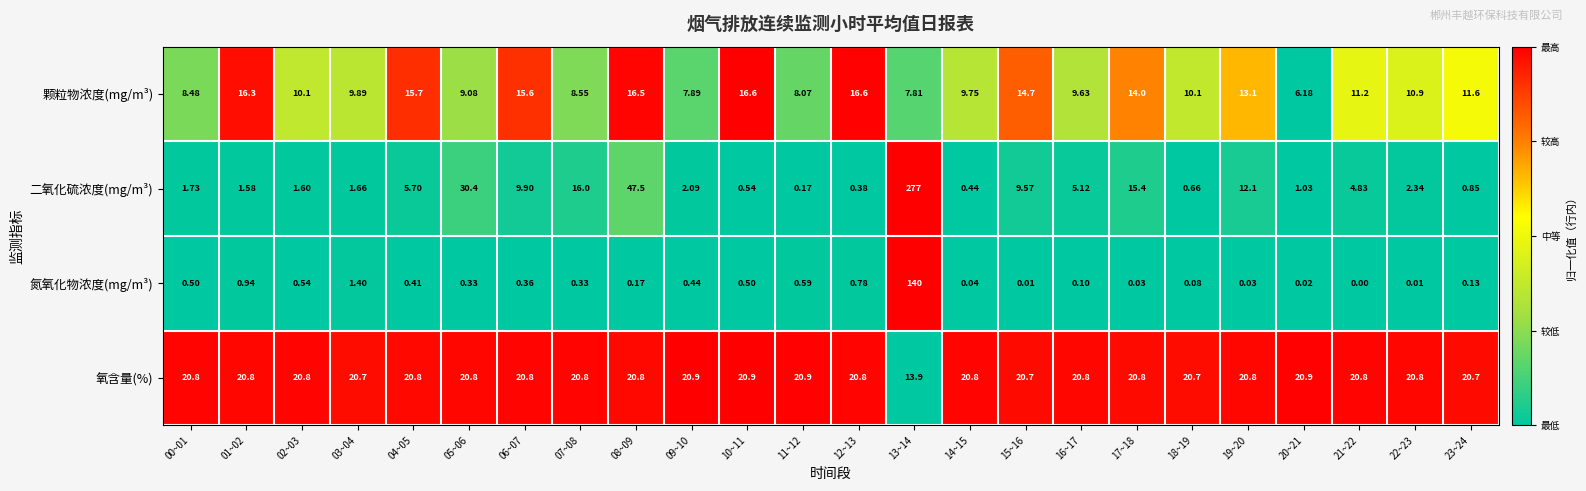

Which series has the largest total across all categories?

氧含量(%)